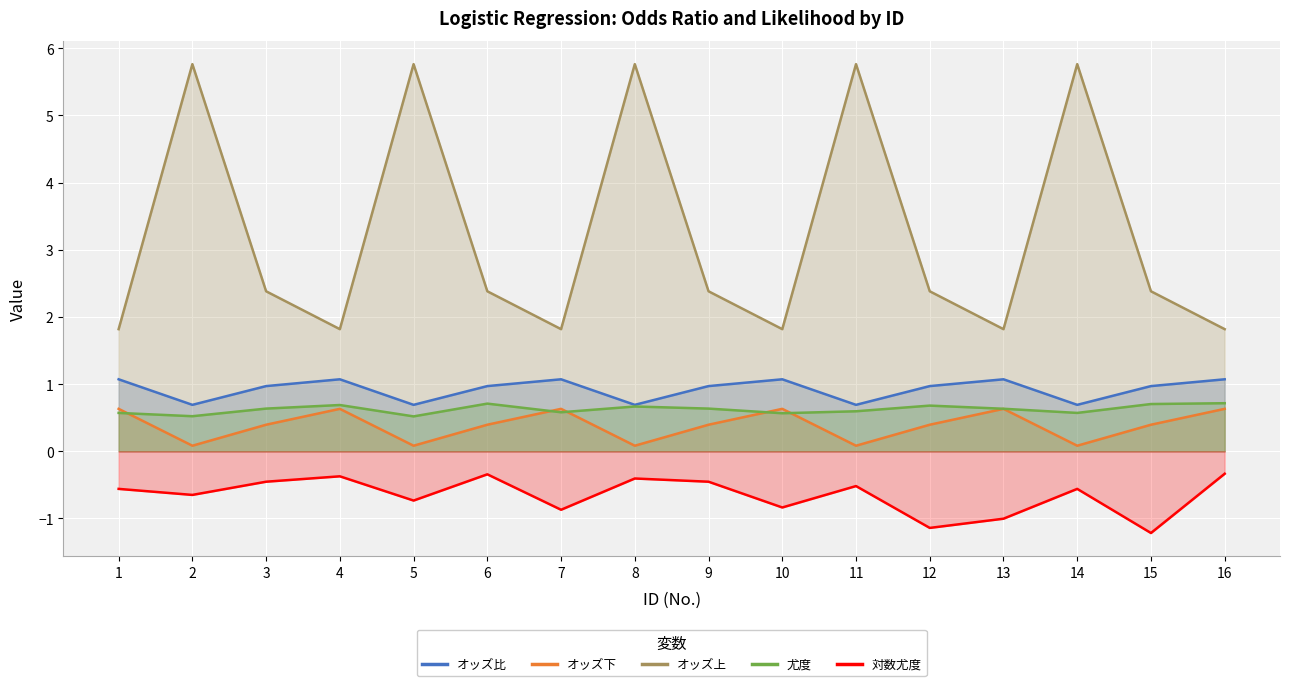

True or false: 尤度 and オッズ上 intersect in this chart.

False